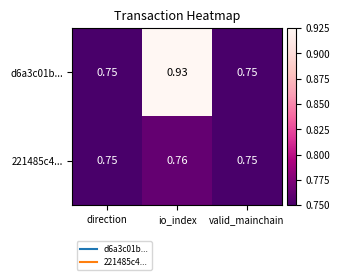

At how many categories does at least one series exceed 0?

3